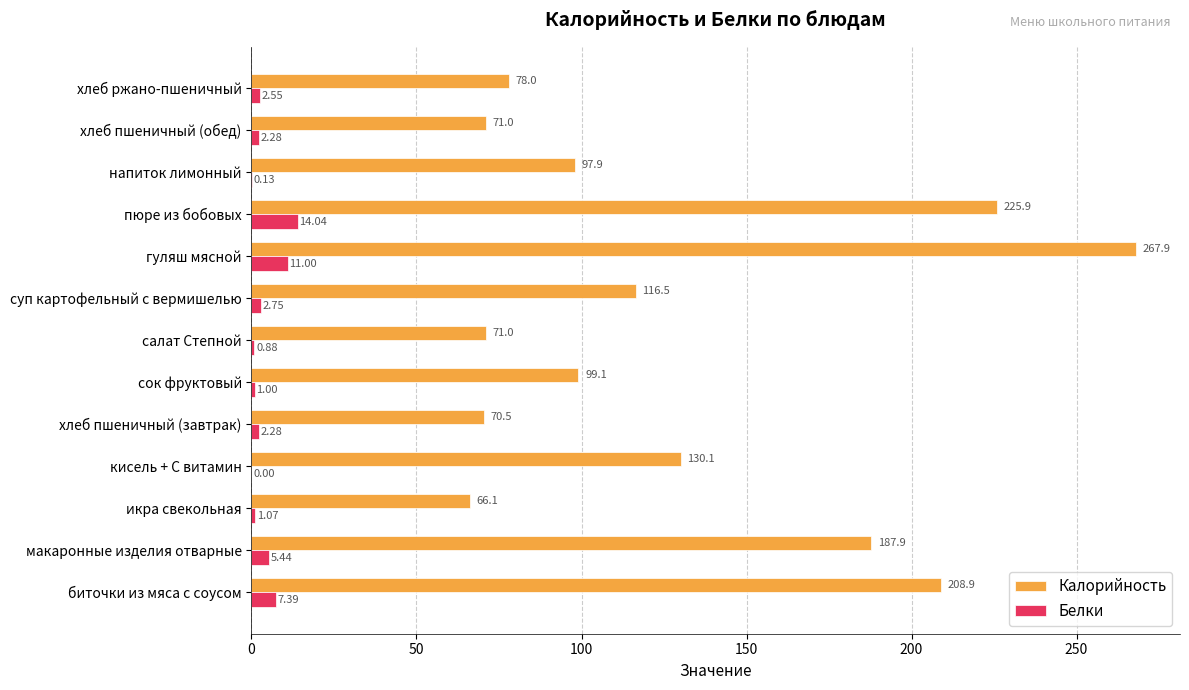

What is the average value of the Белки series?

3.9